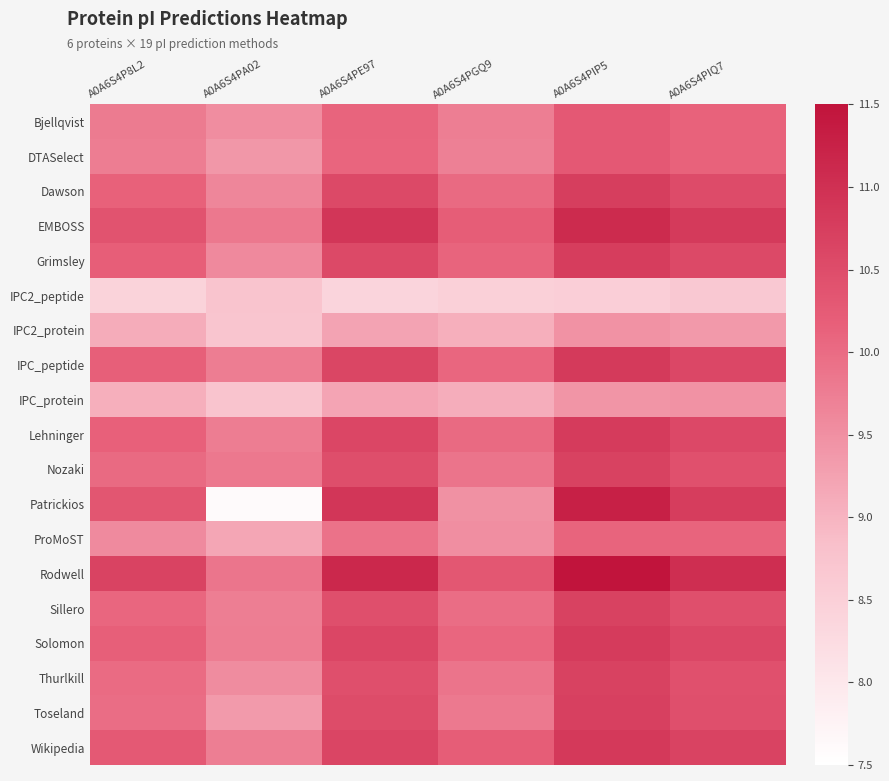

Between A0A6S4PA02 and A0A6S4PIQ7, which series saw the biggest shift?

Patrickios